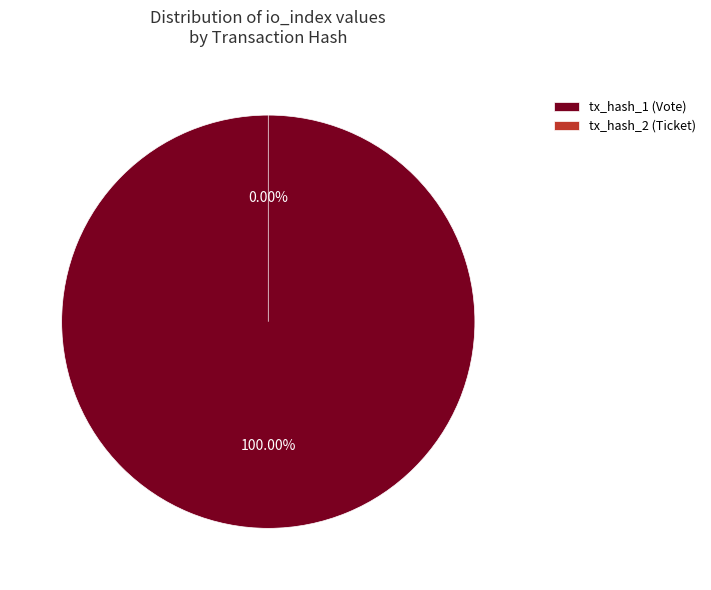

How many segments does this pie chart have?

2